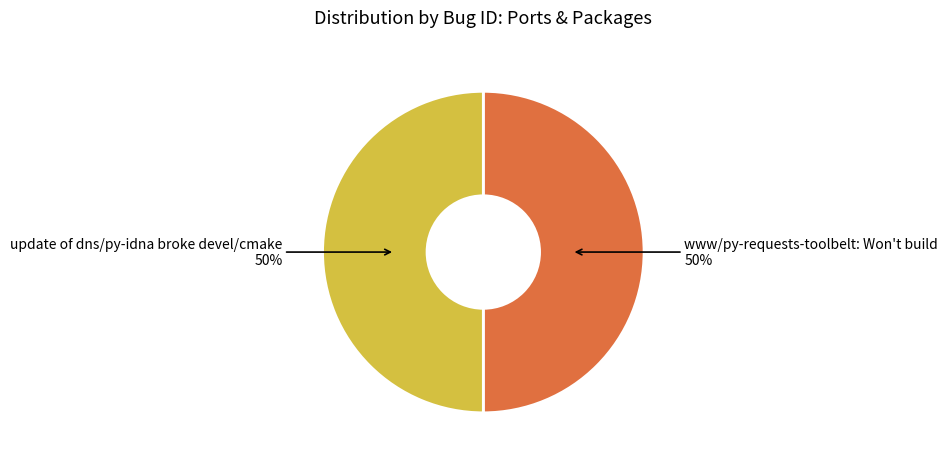

To the nearest percent, what percentage of the pie is www/py-requests-toolbelt: Won't build?

50%